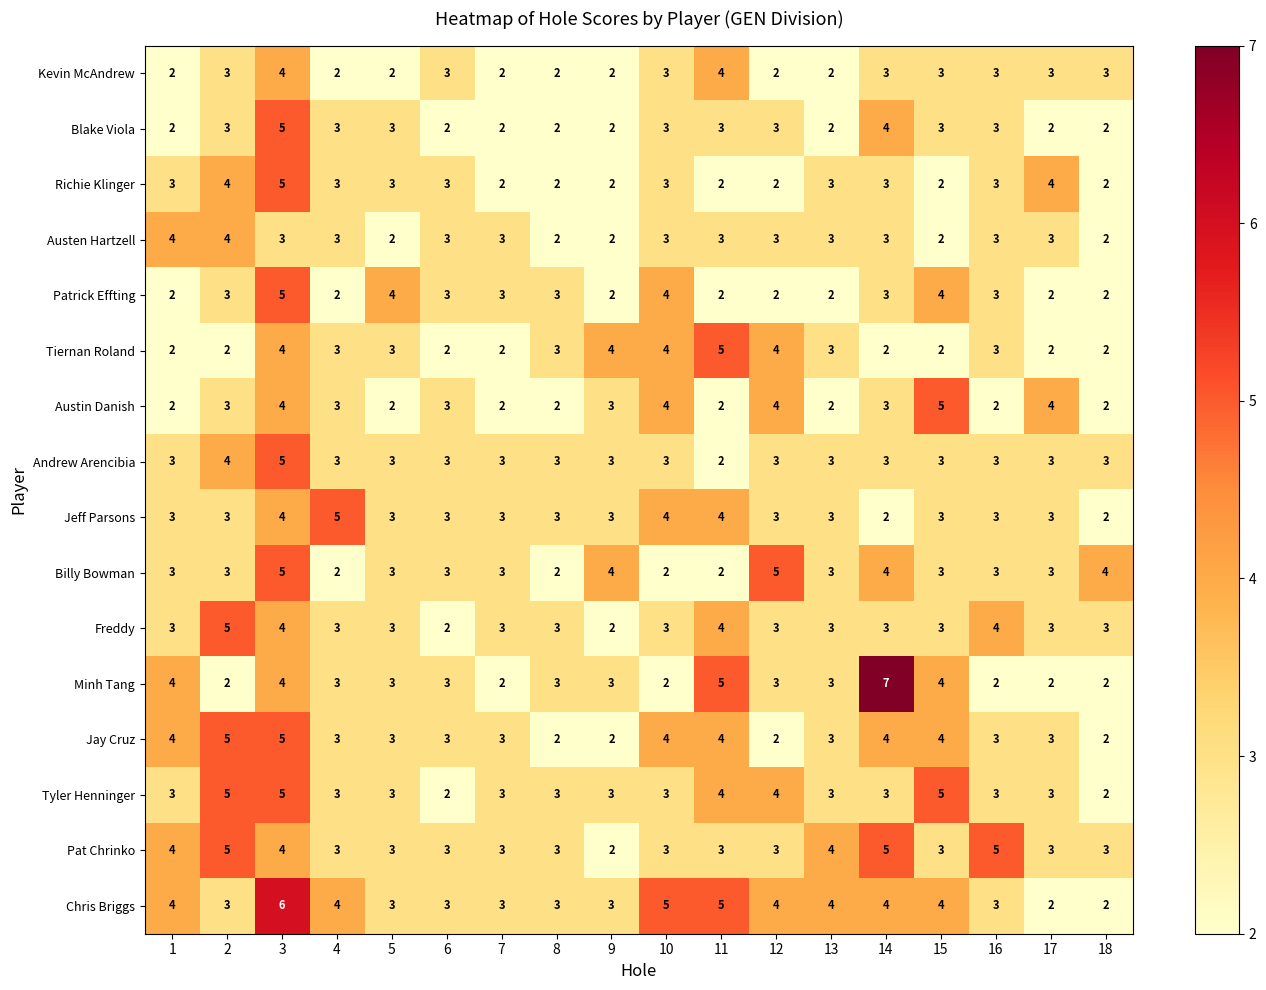

What is the sum of the Andrew Arencibia values at 3 and 9?

8